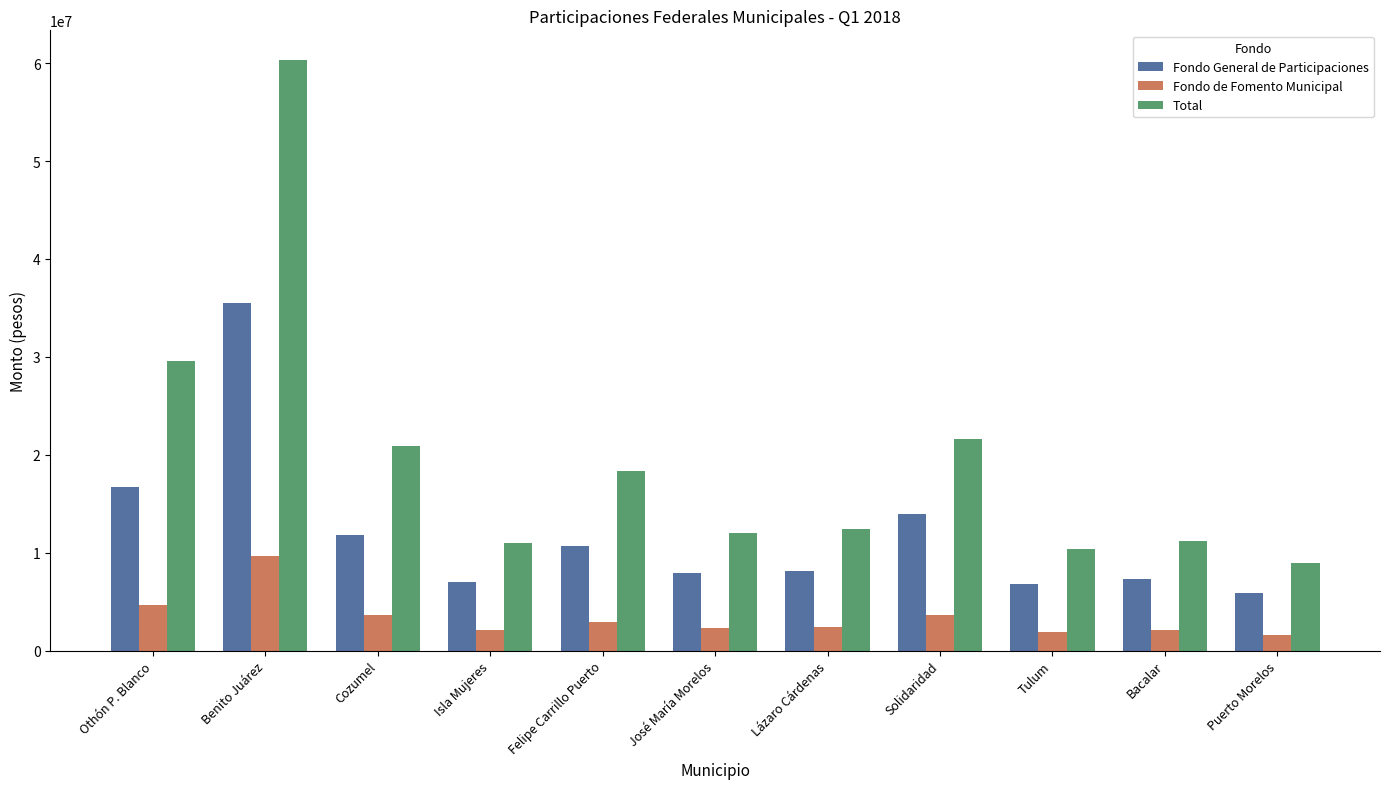

List the series in order of their peak value, highest first.

Total, Fondo General de Participaciones, Fondo de Fomento Municipal